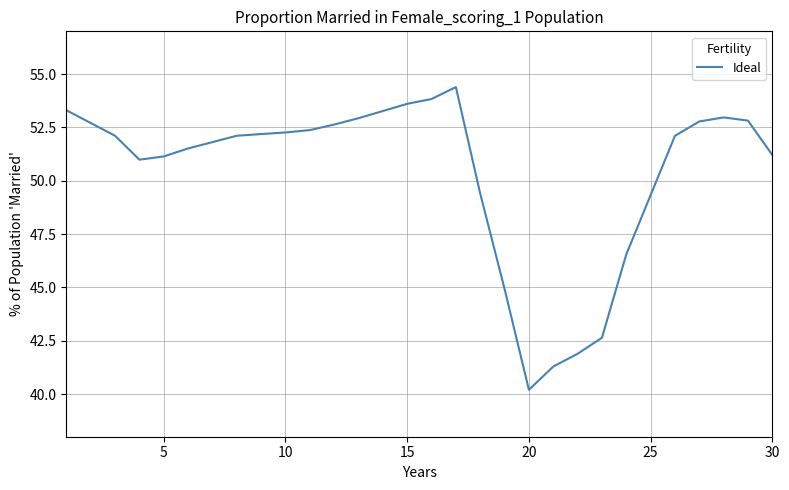

What is the maximum value shown in the chart?

54.4